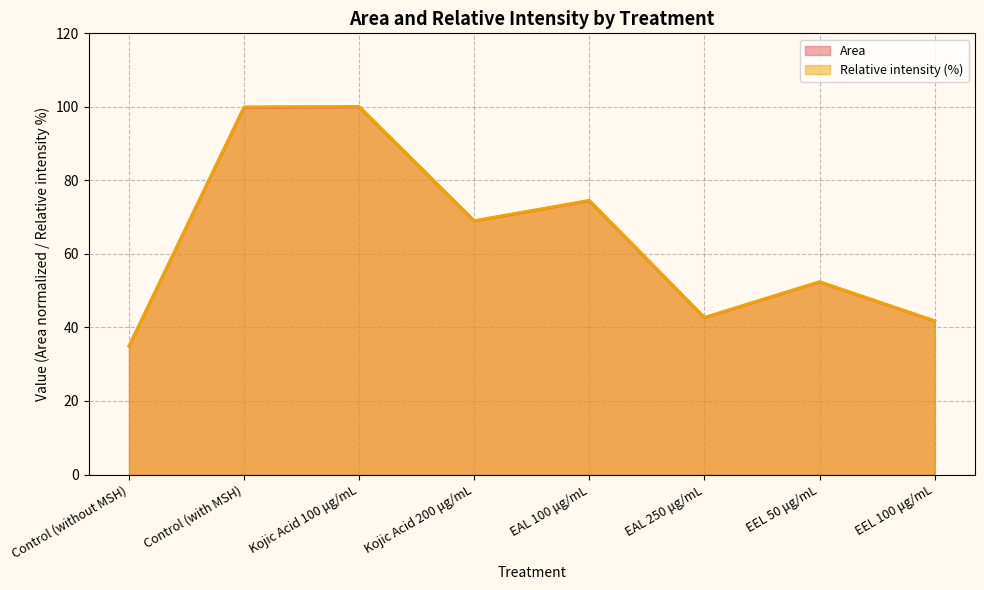

What is the value of the Area point at the 2nd from the left?

100.0